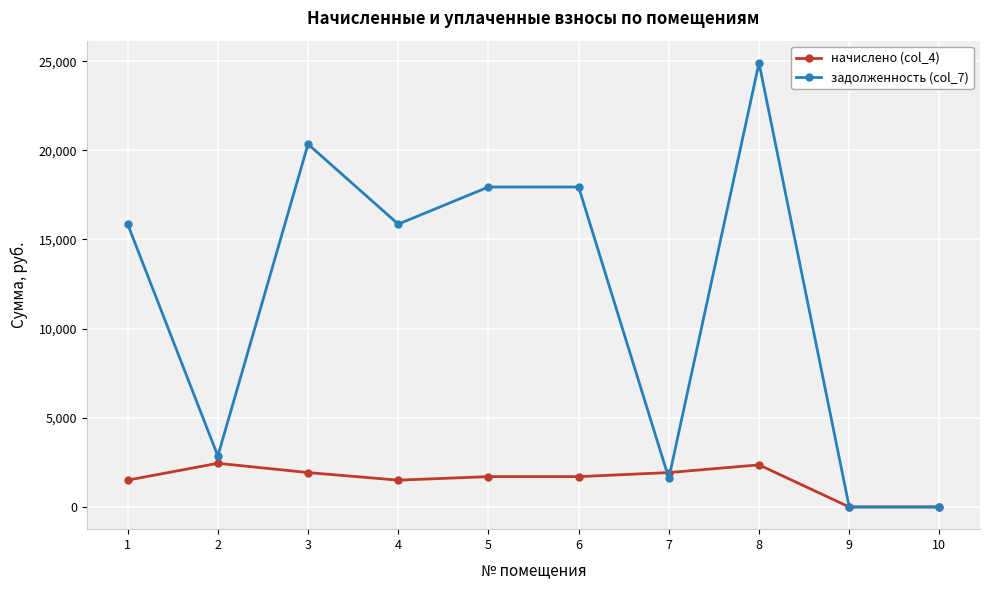

True or false: начислено (col_4) and задолженность (col_7) cross at least once.

True